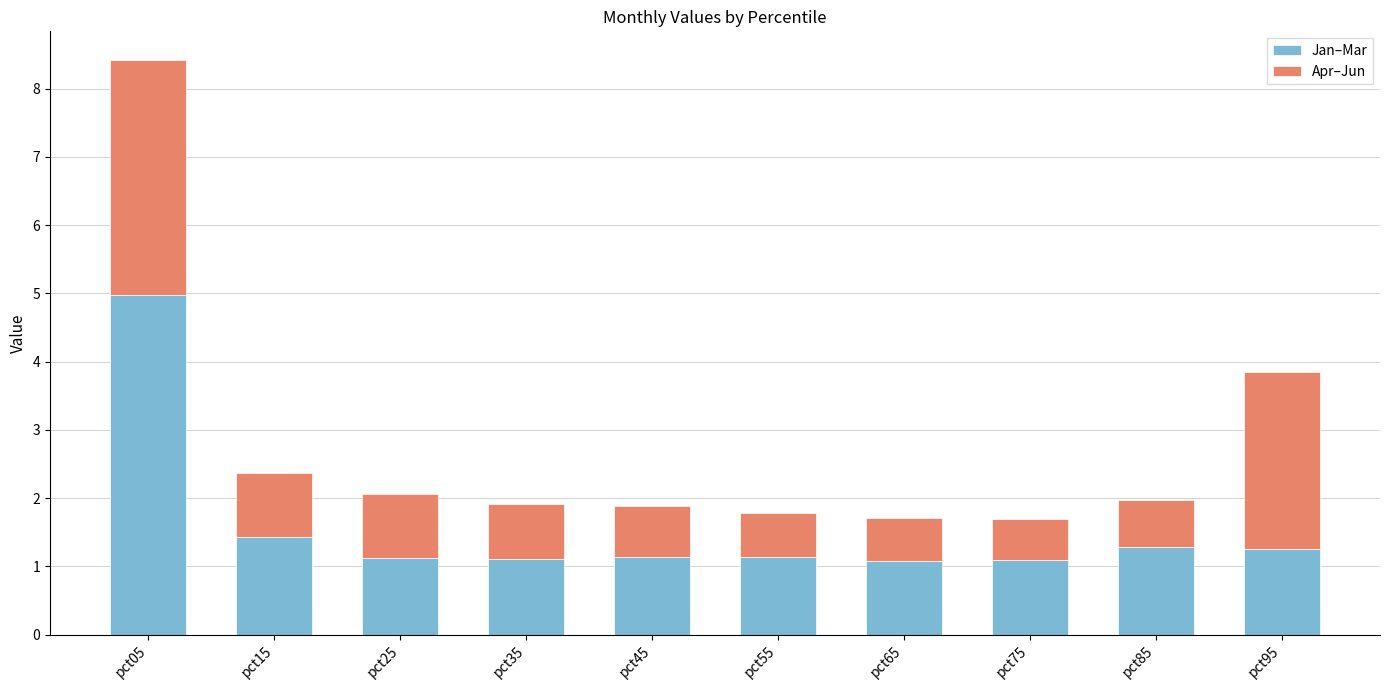

Reading right to left, list the values for the Jan–Mar series.

1.3	1.3	1.1	1.1	1.1	1.1	1.1	1.1	1.4	5.0